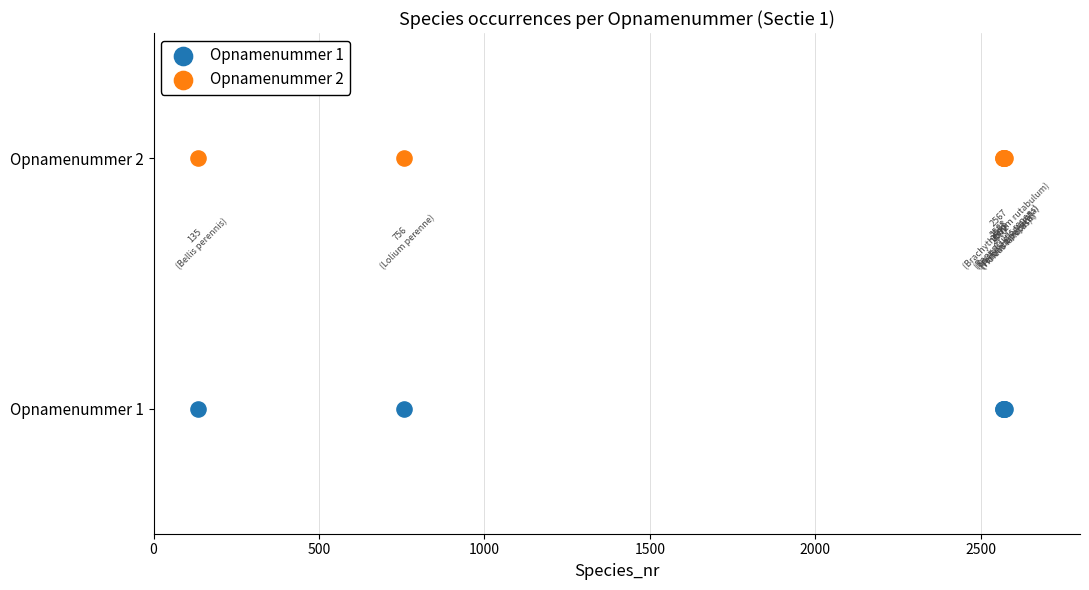

What are all the series names shown in the legend?

Opnamenummer 1, Opnamenummer 2